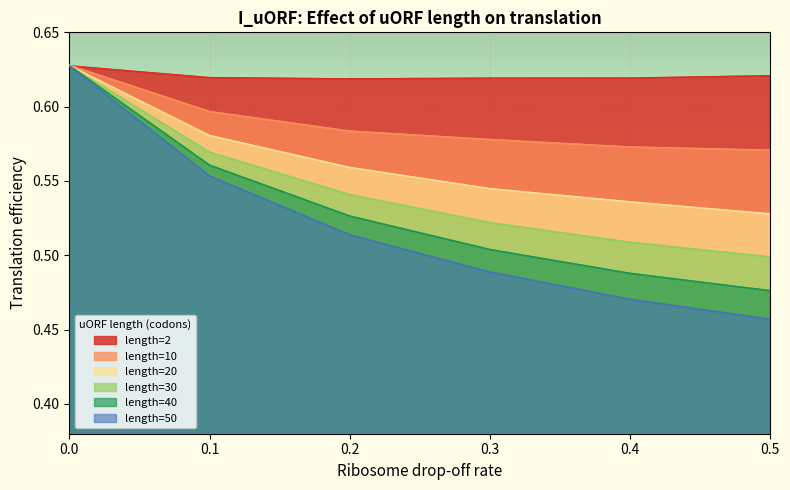

True or false: length=50 and length=40 intersect in this chart.

False